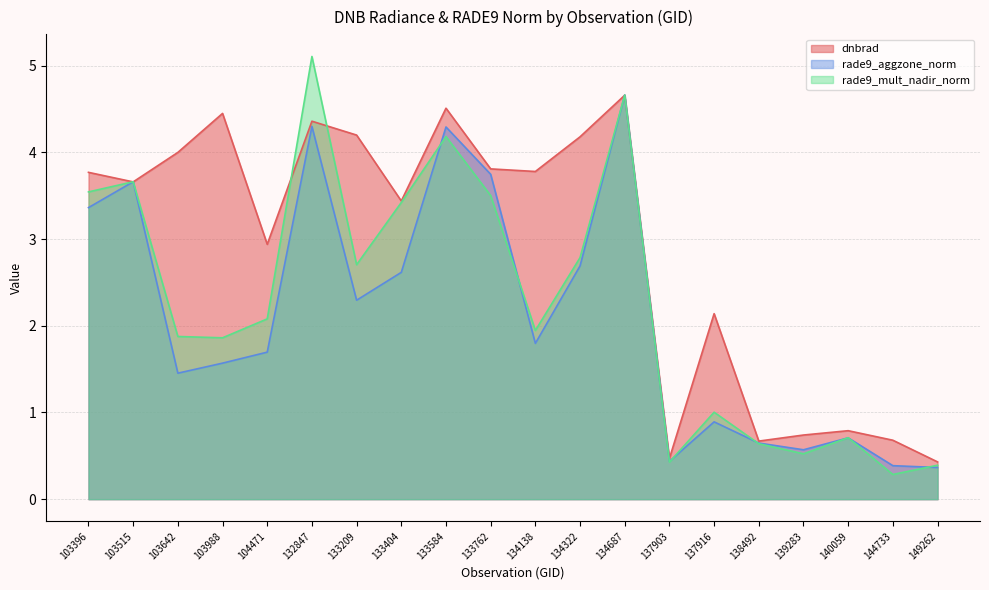

Is the value of rade9_mult_nadir_norm at 137903 greater than the value of dnbrad at 134687?

No